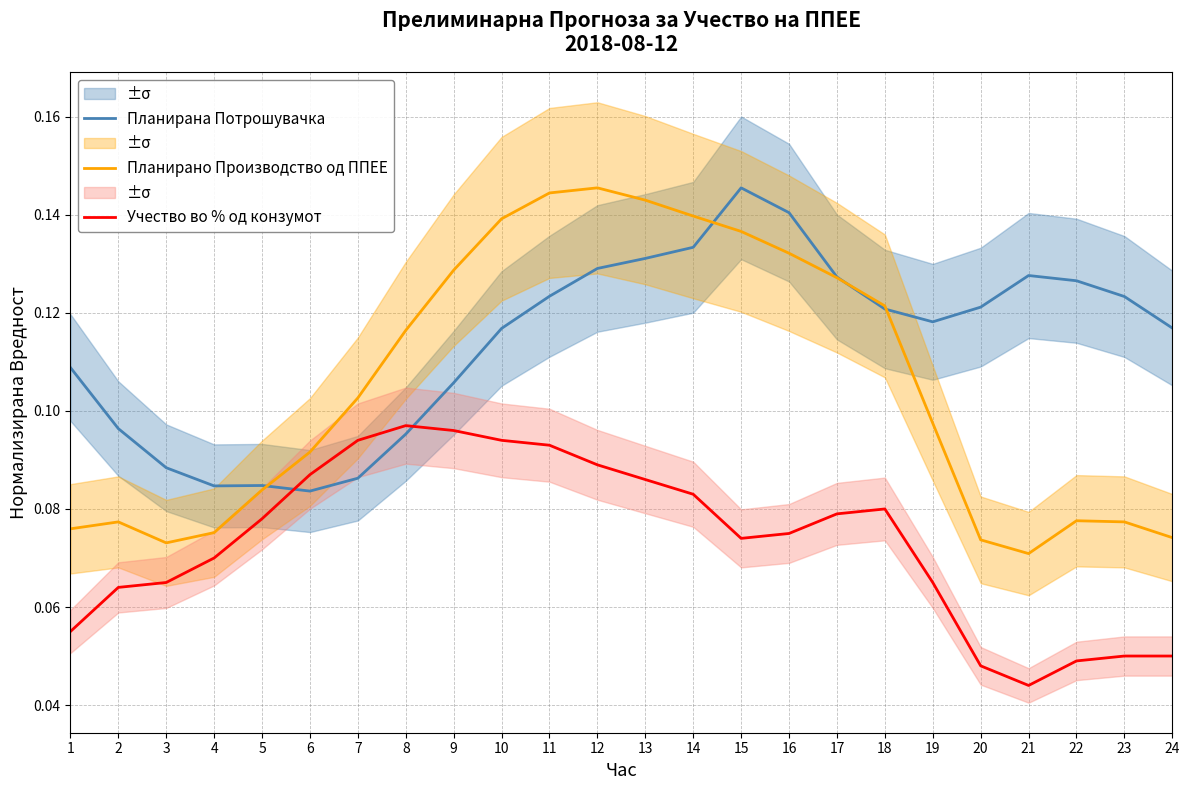

Reading right to left, list all the values displayed in this chart.

Планирана Потрошувачка: 0.1	0.1	0.1	0.1	0.1	0.1	0.1	0.1	0.1	0.1	0.1	0.1	0.1	0.1	0.1	0.1	0.1	0.1	0.1	0.1	0.1	0.1	0.1	0.1
Планирано Производство од ППЕЕ: 0.1	0.1	0.1	0.1	0.1	0.1	0.1	0.1	0.1	0.1	0.1	0.1	0.1	0.1	0.1	0.1	0.1	0.1	0.1	0.1	0.1	0.1	0.1	0.1
Учество во % од конзумот: 0.1	0.1	0.0	0.0	0.0	0.1	0.1	0.1	0.1	0.1	0.1	0.1	0.1	0.1	0.1	0.1	0.1	0.1	0.1	0.1	0.1	0.1	0.1	0.1